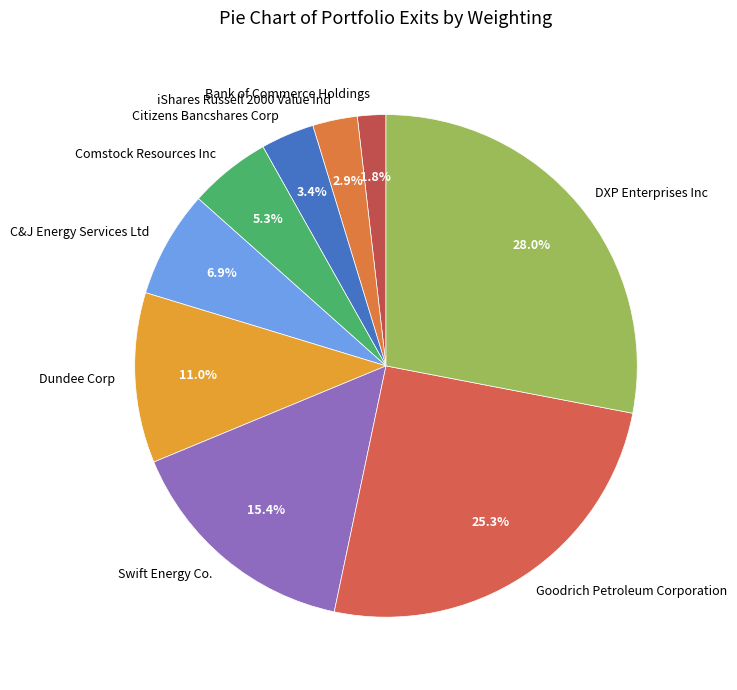

How many slices are in this pie chart?

9